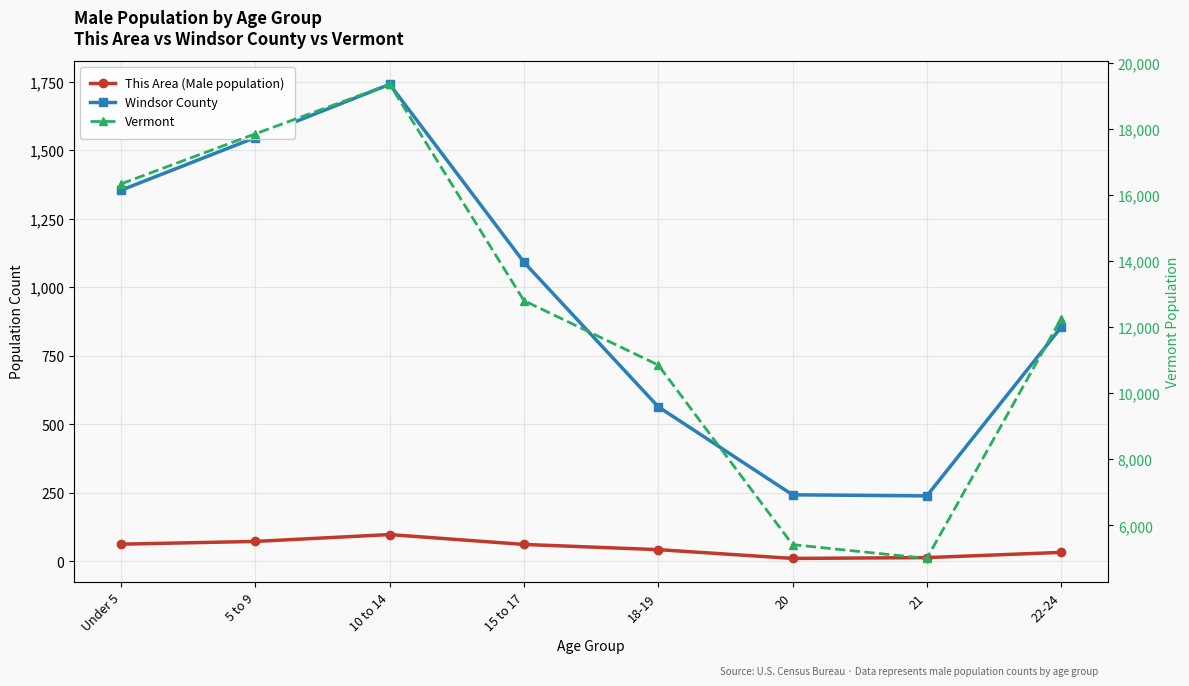

How many data points in Vermont are less than 12804?

4